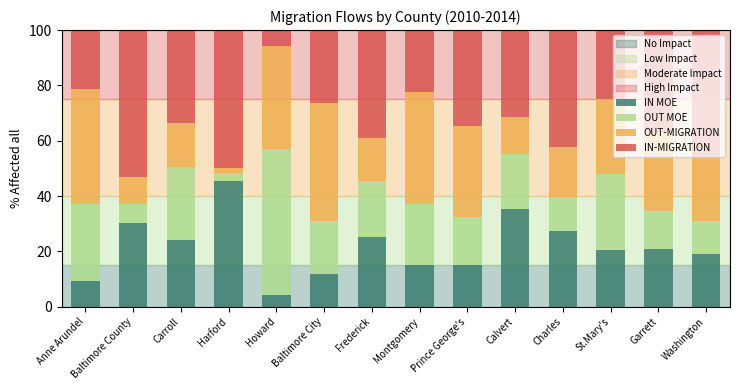

Are the bars horizontal?

No